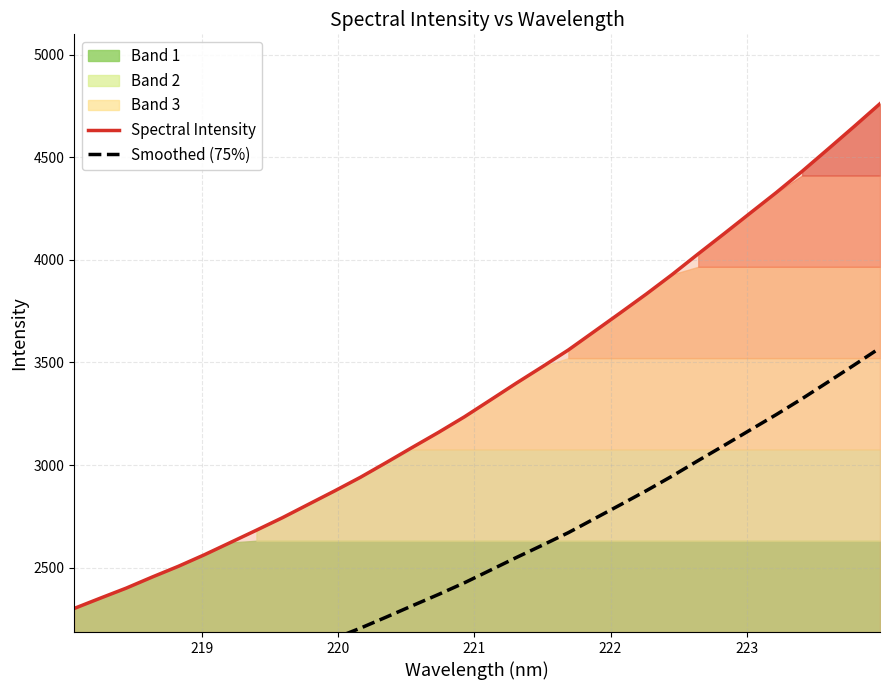

What is the minimum value for Spectral Intensity?

2301.4